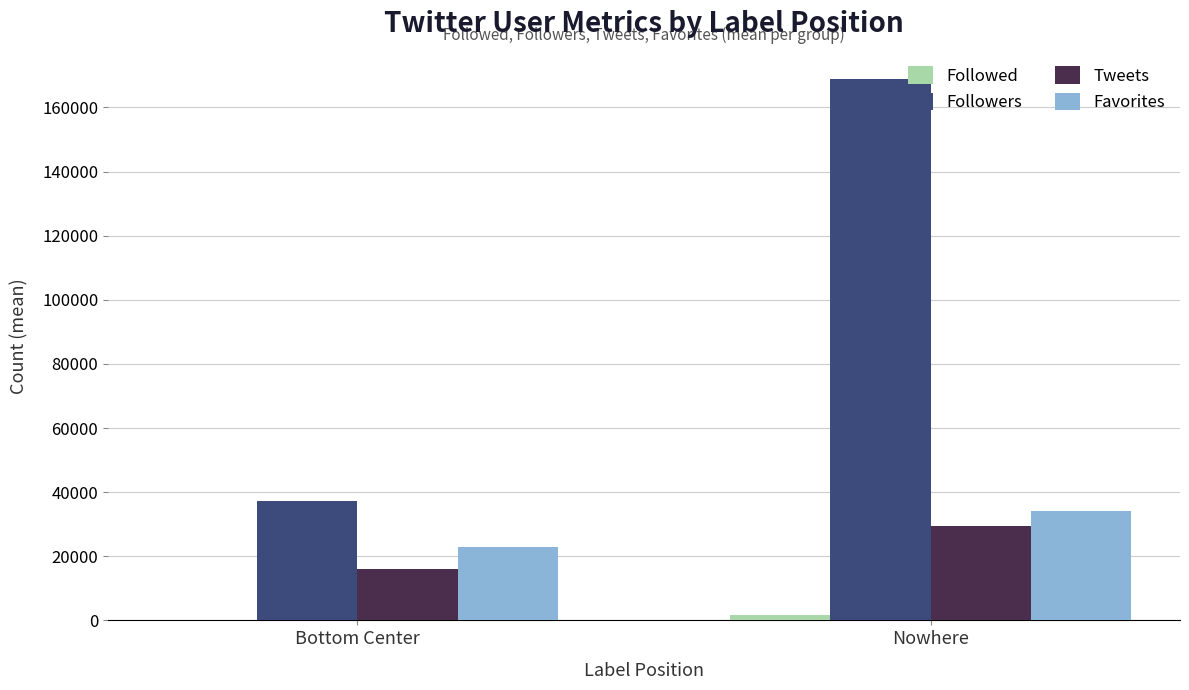

Which series changed the most between Bottom Center and Nowhere?

Followers